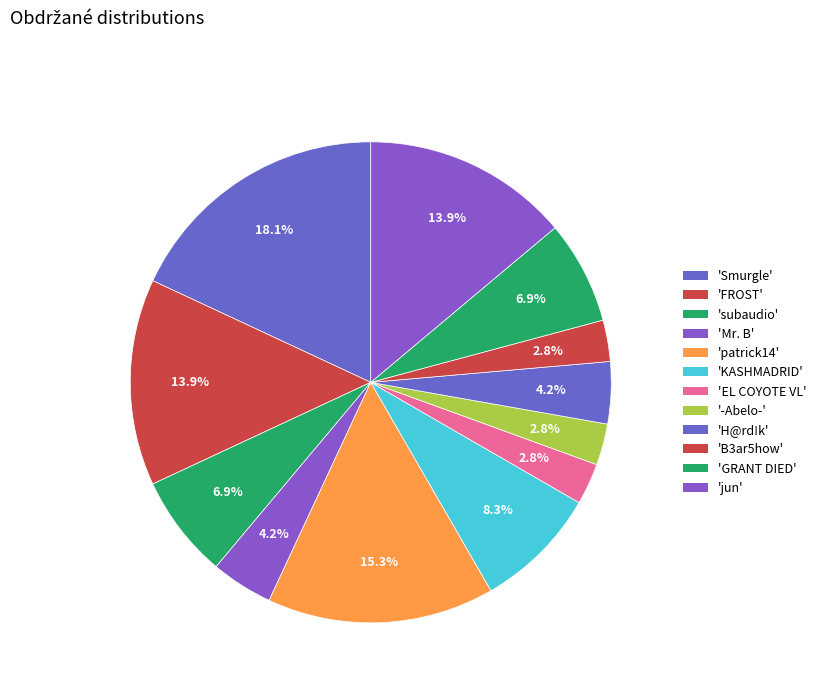

Count the number of slices in the pie.

12